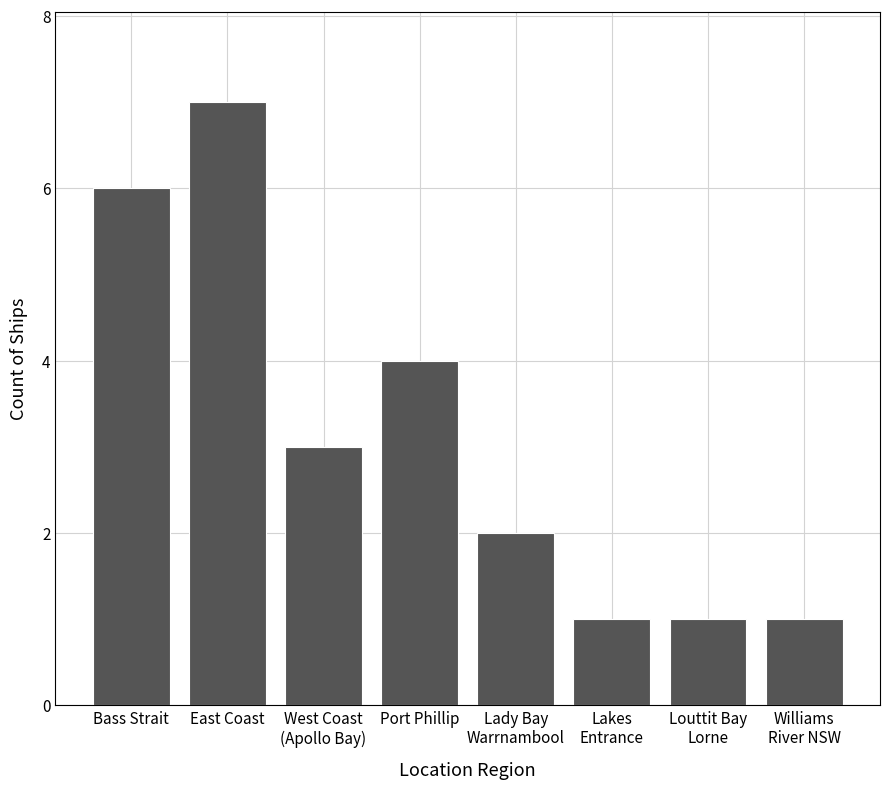

What is the value of the 5th bar from the left?

2